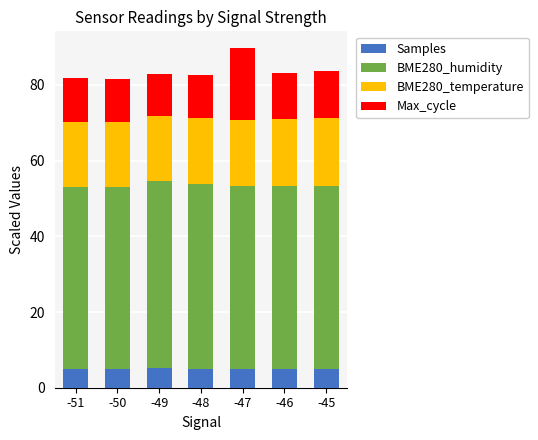

What is the lowest value of the Samples series?

5.0